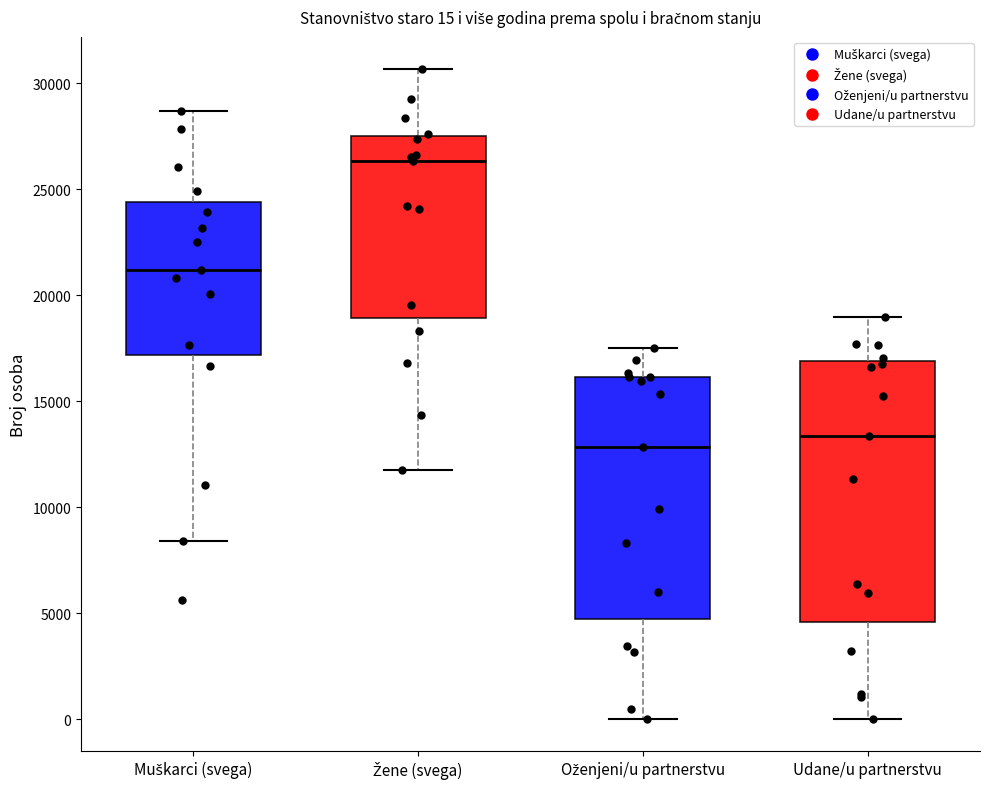

Which box is the tallest, from its lower edge to its upper edge?

Udane/u partnerstvu